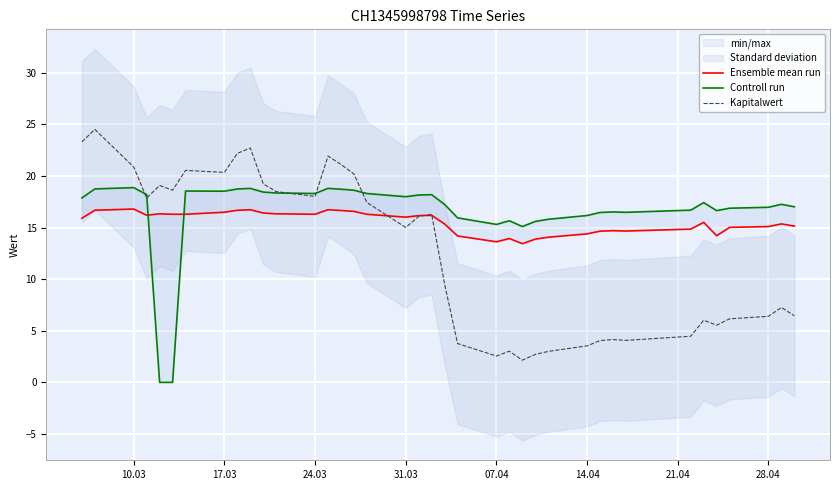

What is the difference between the maximum and minimum values in the Kapitalwert series?

22.4